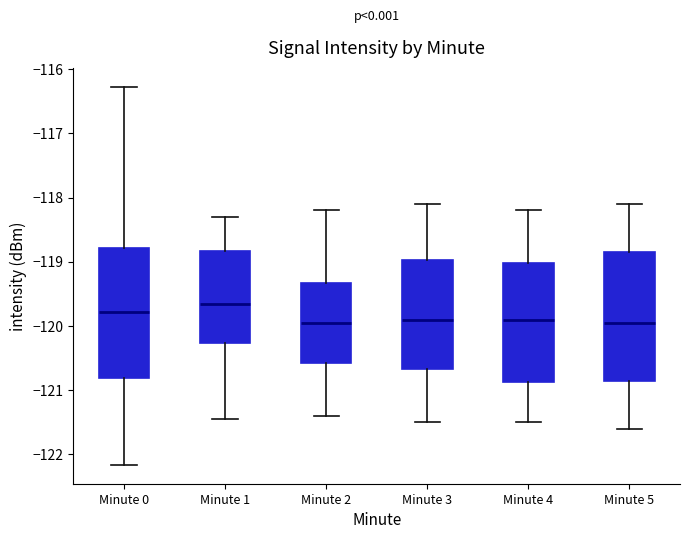

Reading left to right, transcribe this box plot: for each box, give where its median line is, the range the box spans, and where its two whiskers end, as read against the y-axis. The values are not printed on the chart, so give them approximately, as read against the axis.

Minute 0: median -119.8, box -120.8 to -118.8, whiskers -122.2 to -116.3
Minute 1: median -119.6, box -120.3 to -118.8, whiskers -121.4 to -118.3
Minute 2: median -119.9, box -120.6 to -119.3, whiskers -121.4 to -118.2
Minute 3: median -119.9, box -120.7 to -119.0, whiskers -121.5 to -118.1
Minute 4: median -119.9, box -120.9 to -119.0, whiskers -121.5 to -118.2
Minute 5: median -119.9, box -120.8 to -118.8, whiskers -121.6 to -118.1